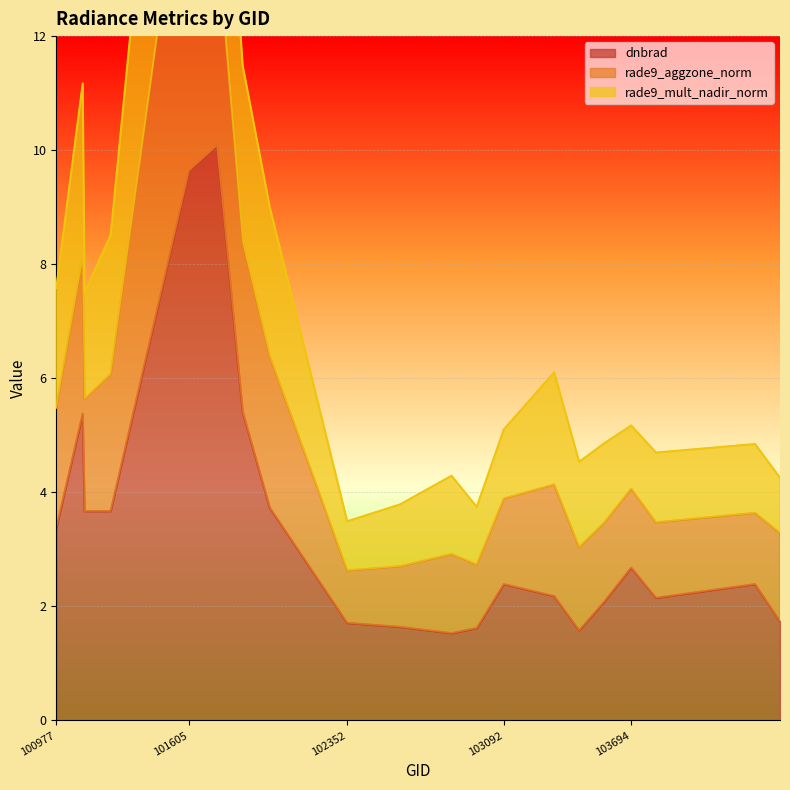

What is the difference between the second highest and second lowest values in the dnbrad series?

8.1